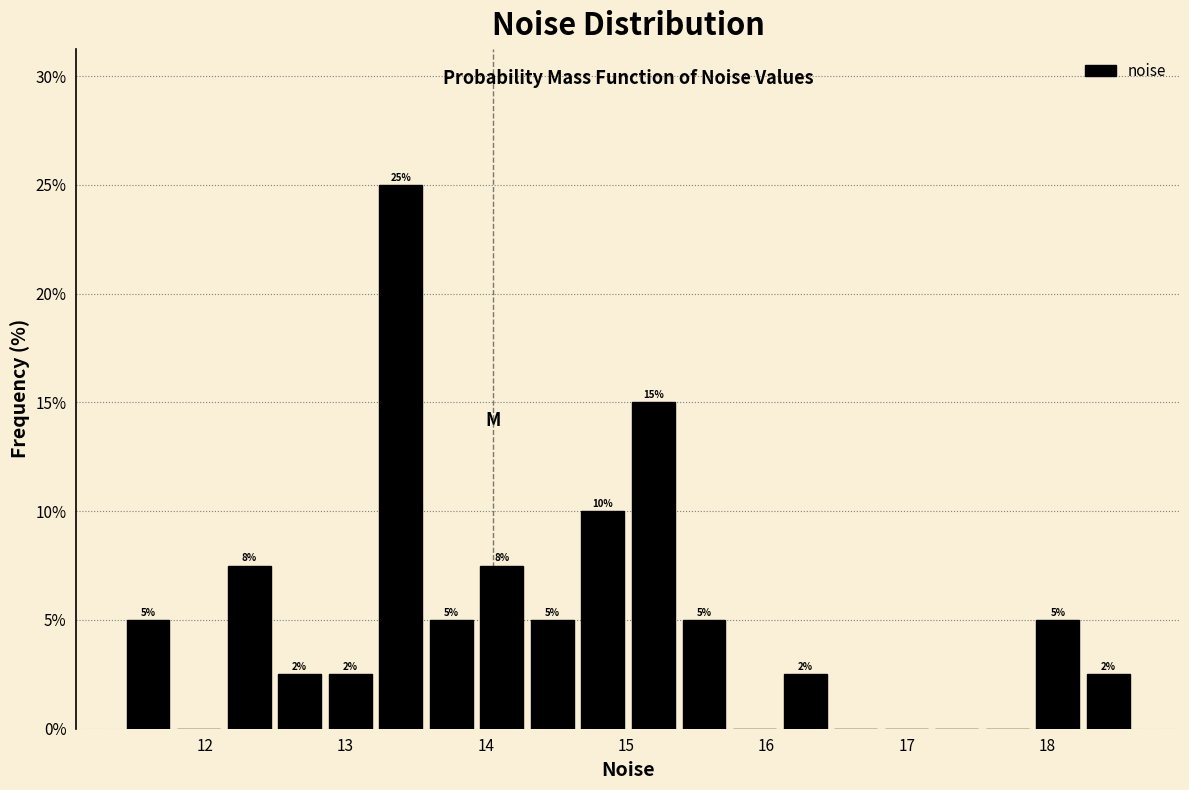

Around what value on the x-axis is the tallest bar? Give the approximate position of its centre, as read against the axis.

13.4